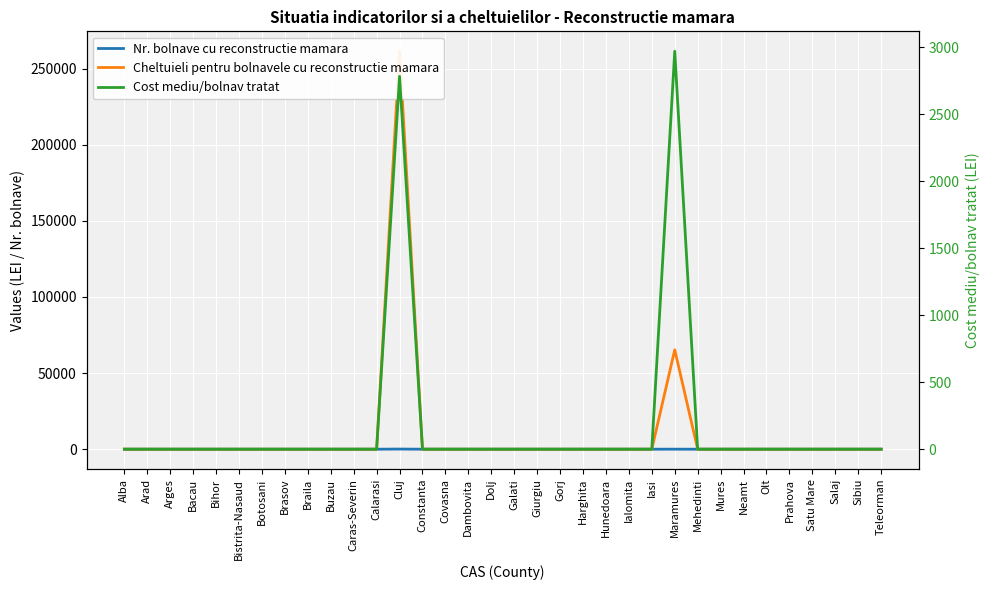

In Nr. bolnave cu reconstructie mamara, how many points are higher than both neighbors (excluding endpoints)?

2